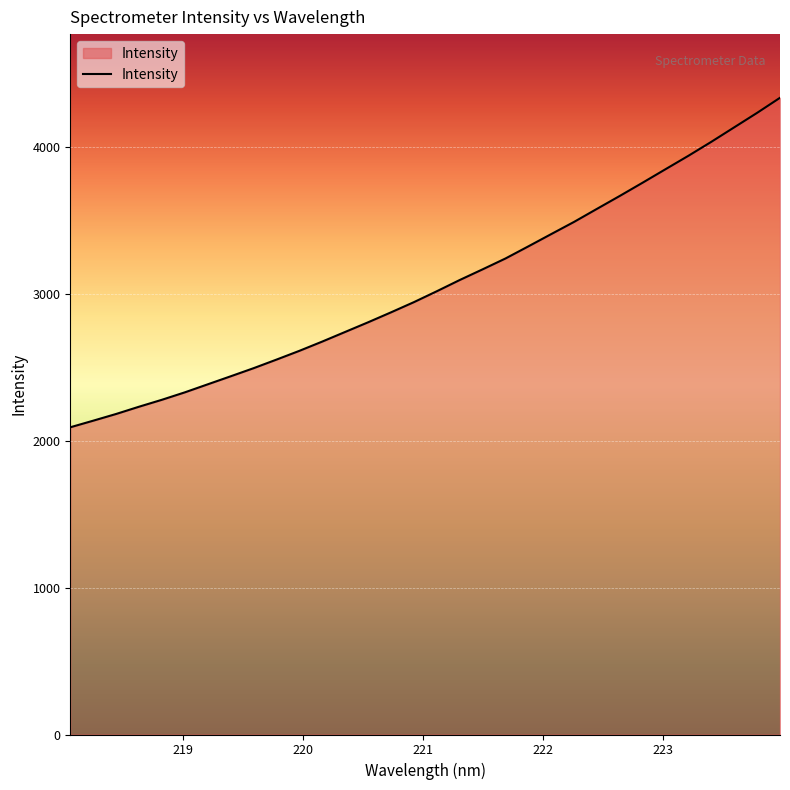

What is the smallest value displayed?

2092.9